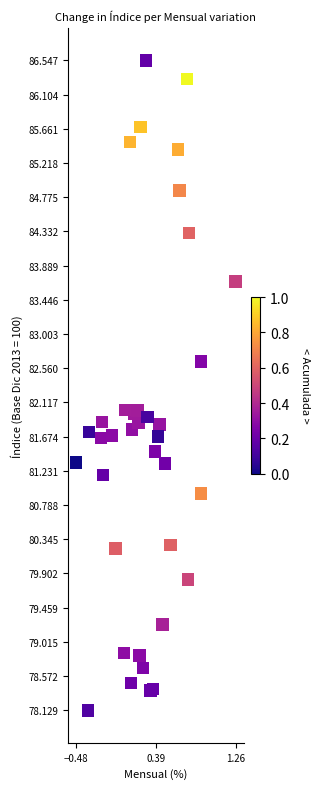

What is the range of Y values (max minus min)?

8.4